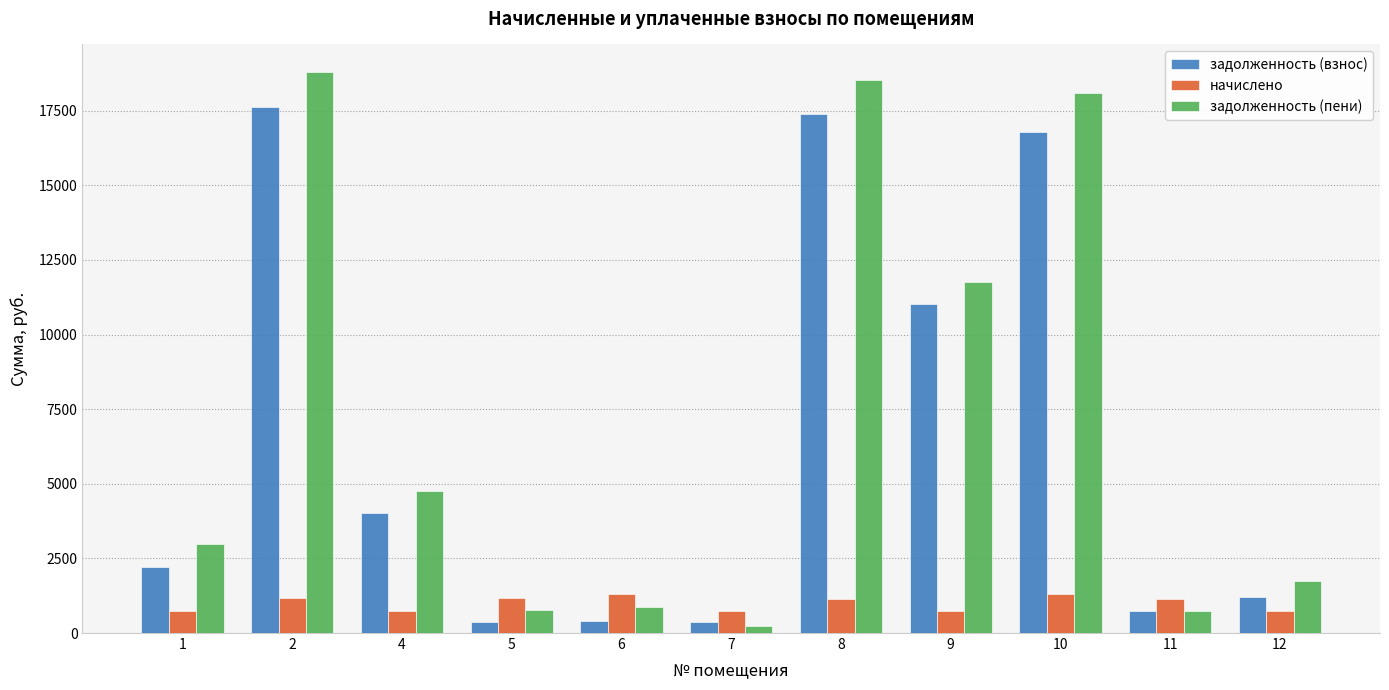

What is the value of the задолженность (пени) bar at the 10th from the left?

749.9